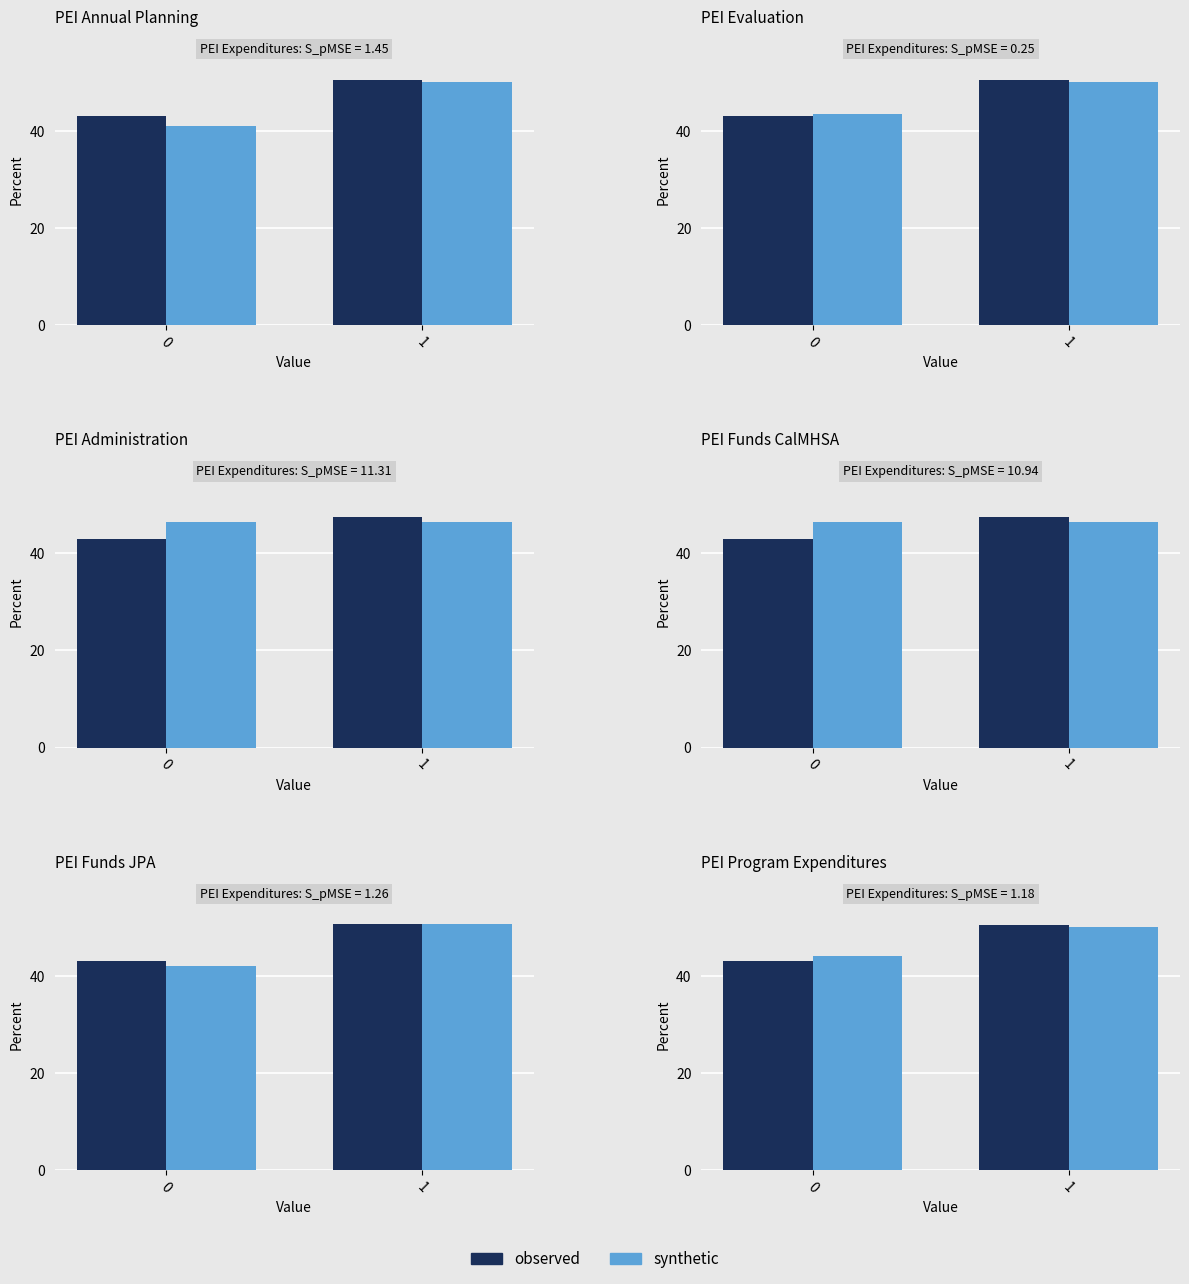

What is the minimum value shown in the chart?

43.0